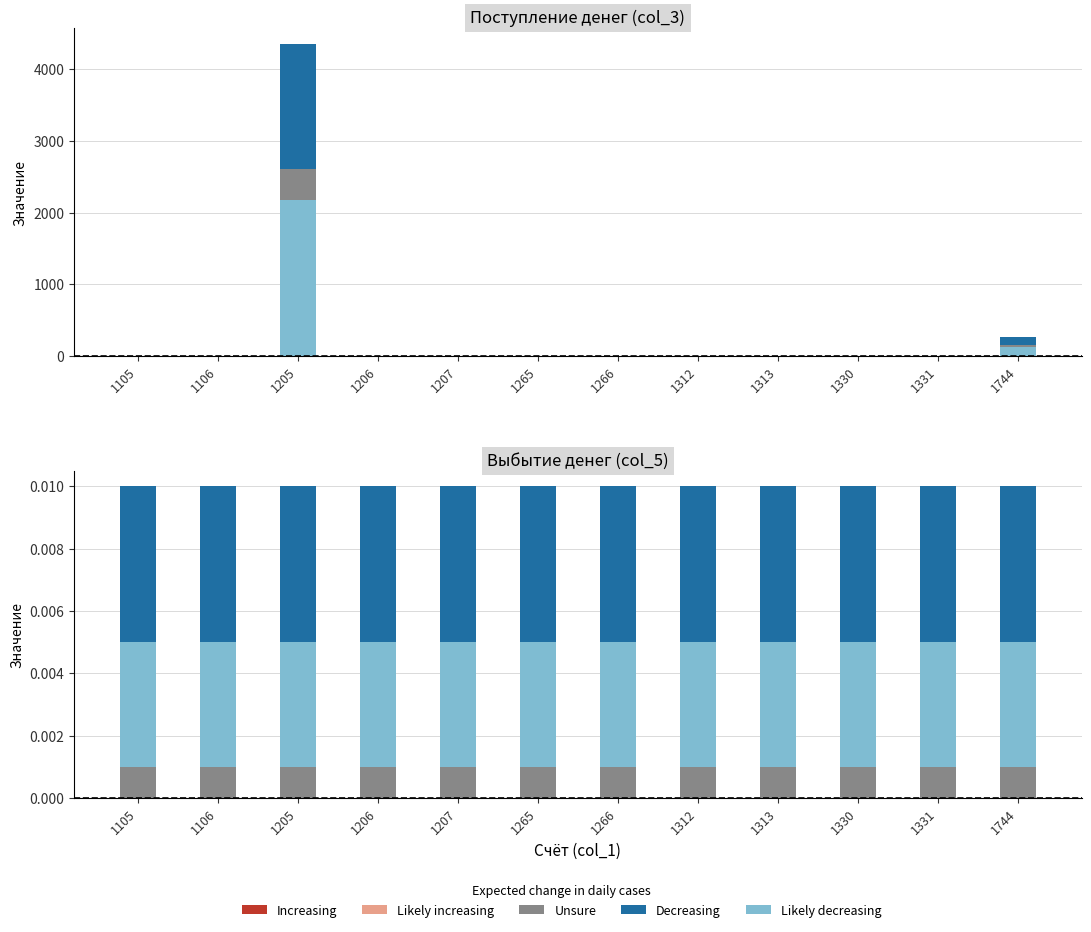

Where is Likely decreasing nearest to the value 0?

1105